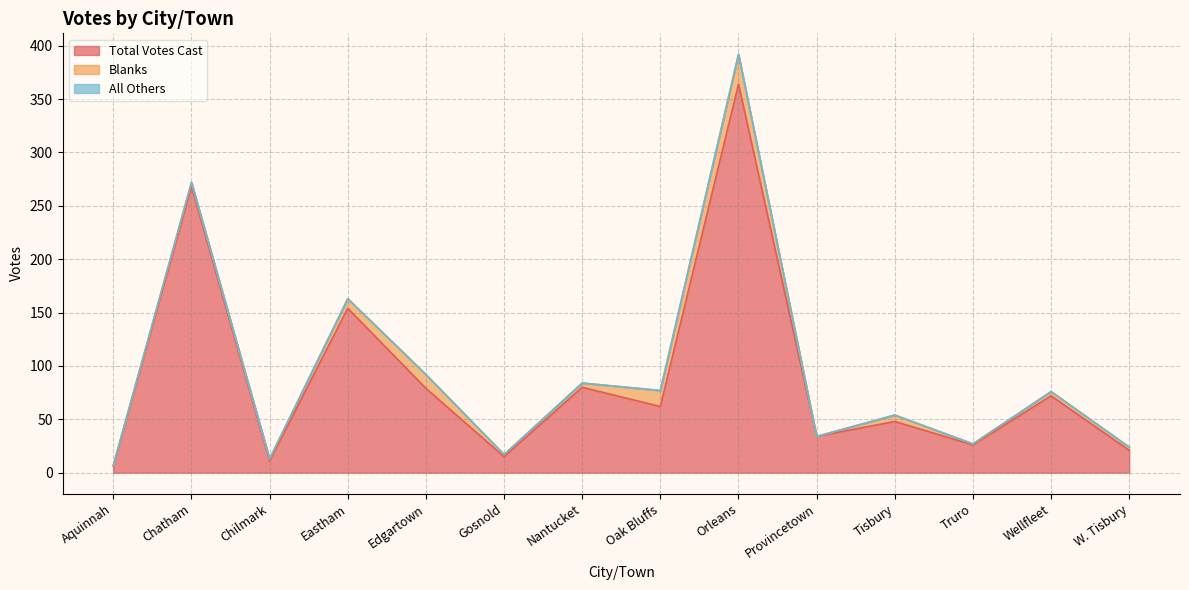

True or false: All Others and Blanks intersect in this chart.

False